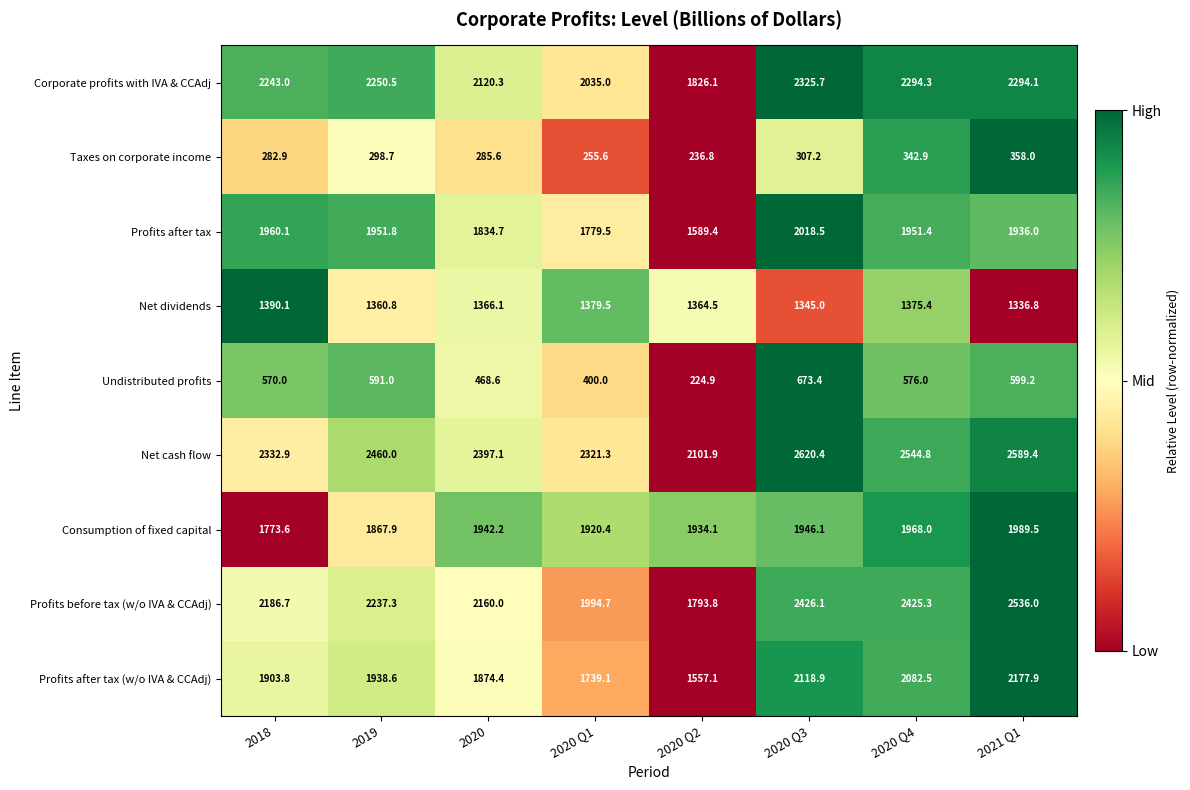

What is the smallest value displayed?

224.9